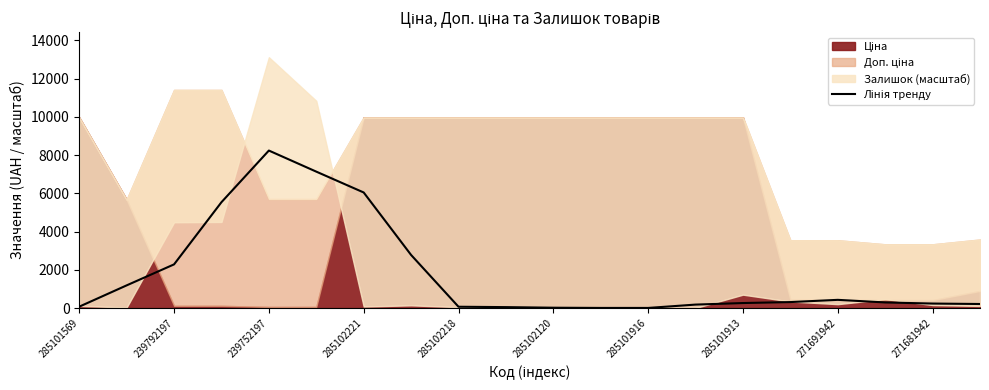

What is the difference between the values at 18 and 285101913?

2542.8